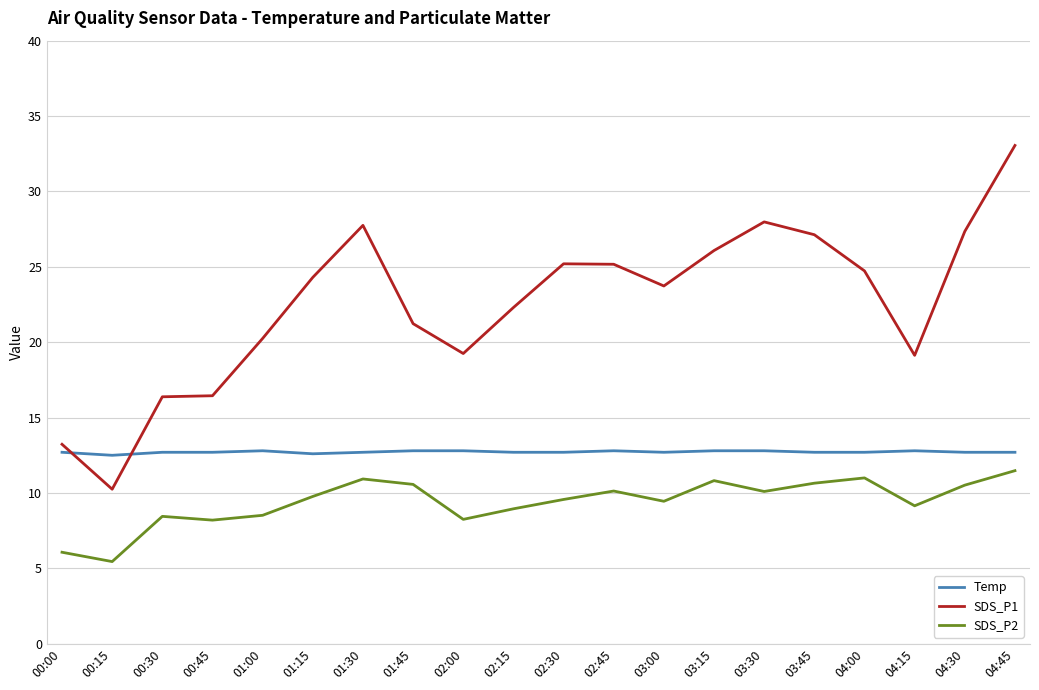

What position from the right is 00:15?

19